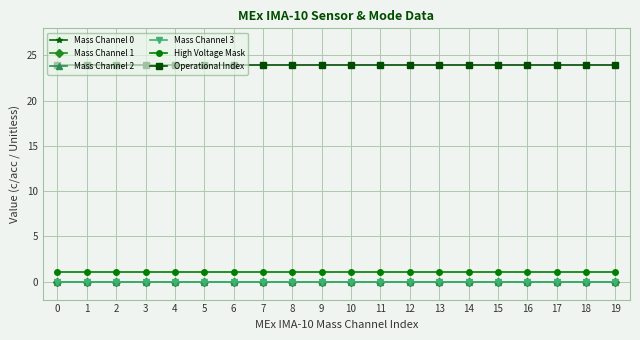

Is this an area chart (filled region under the line)?

No